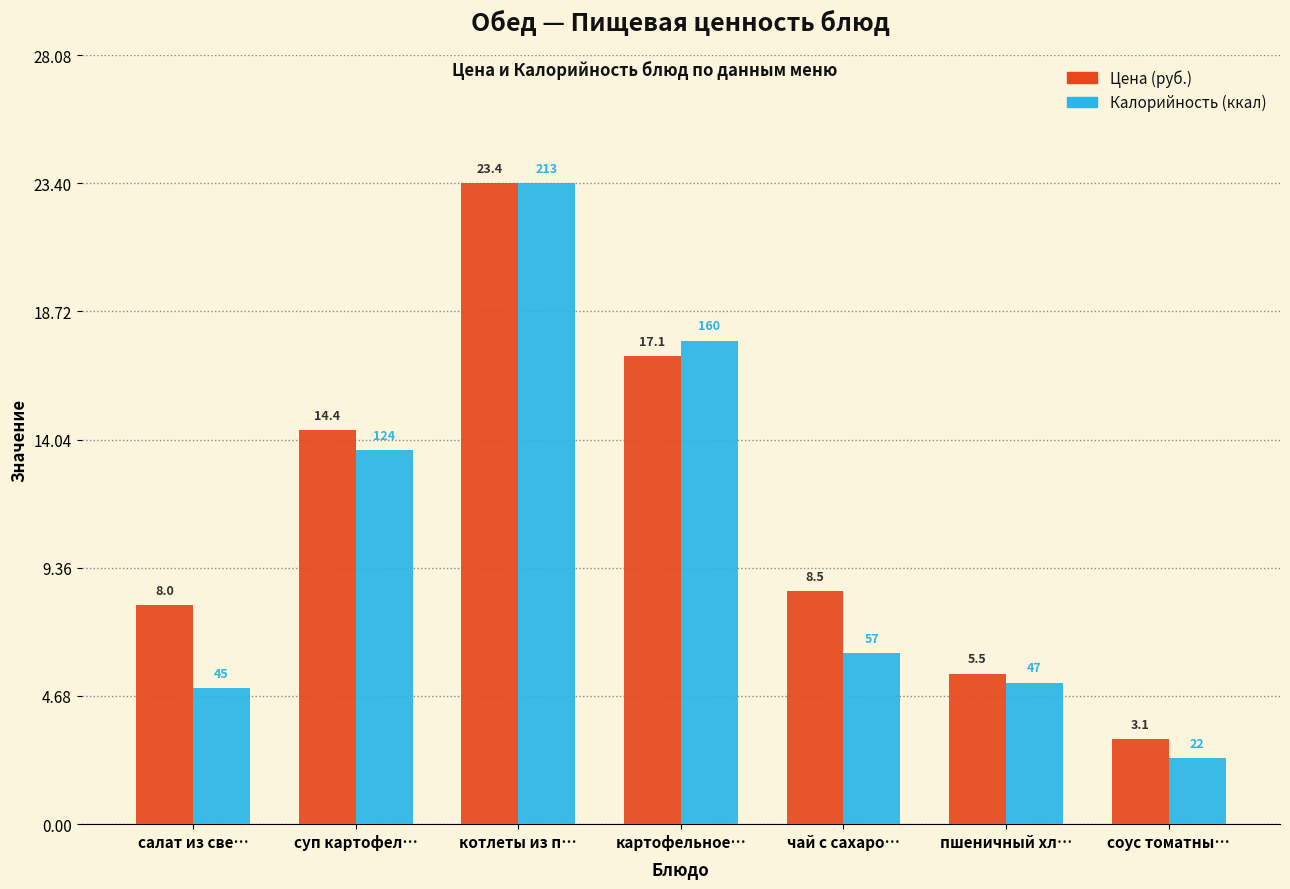

What is the maximum value shown in the chart?

23.4